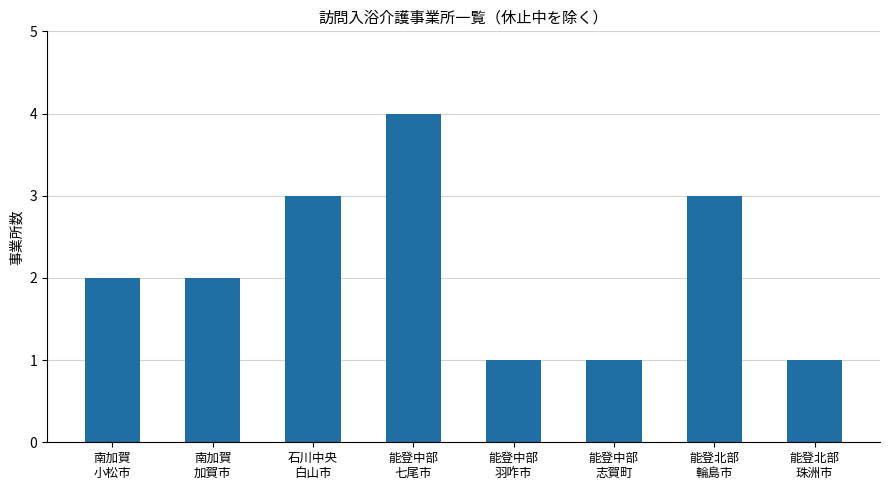

What is the sum of all values?

17